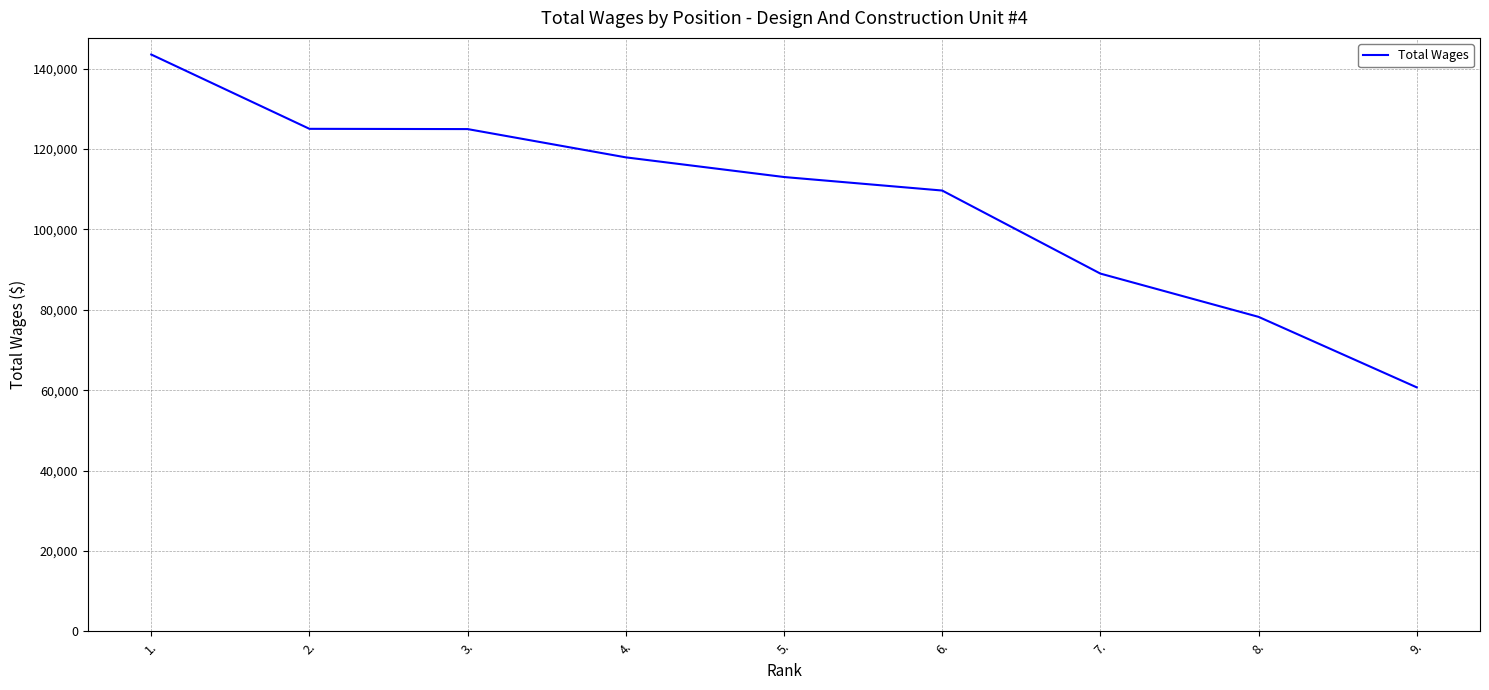

What is the difference between the maximum and minimum values?

82846